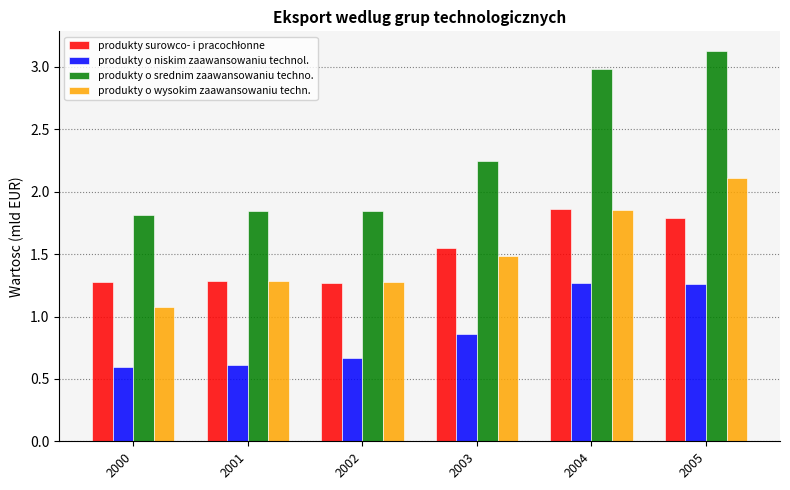

Count the produkty o srednim zaawansowaniu techno. values in the range 1 to 2.

3